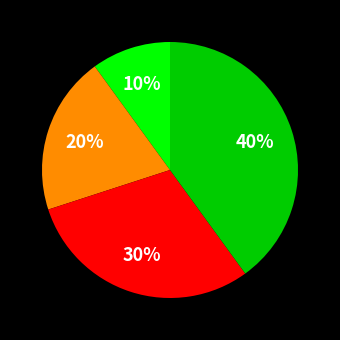

How many segments does this pie chart have?

4